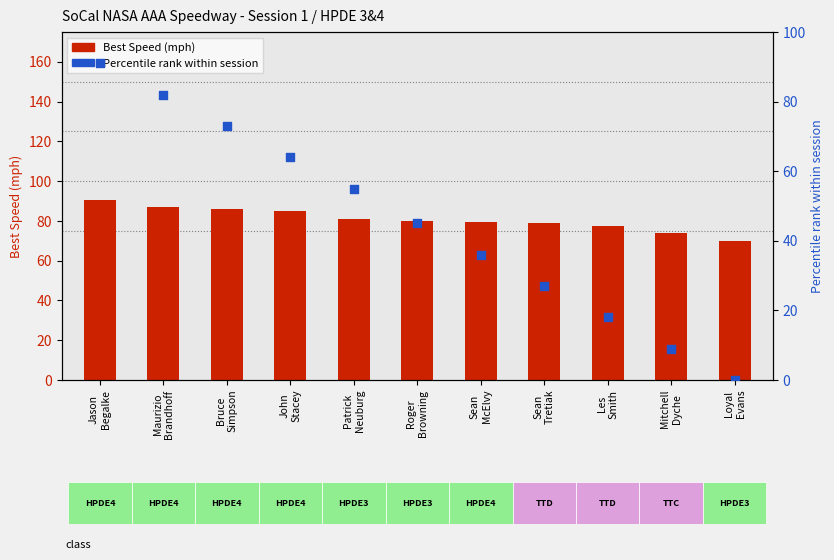

Which series has the widest spread of Y values?

Percentile rank